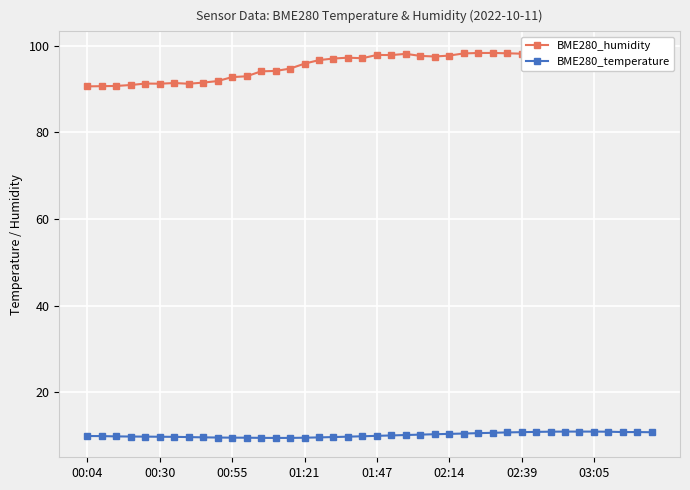

What is the minimum value for BME280_temperature?

9.5